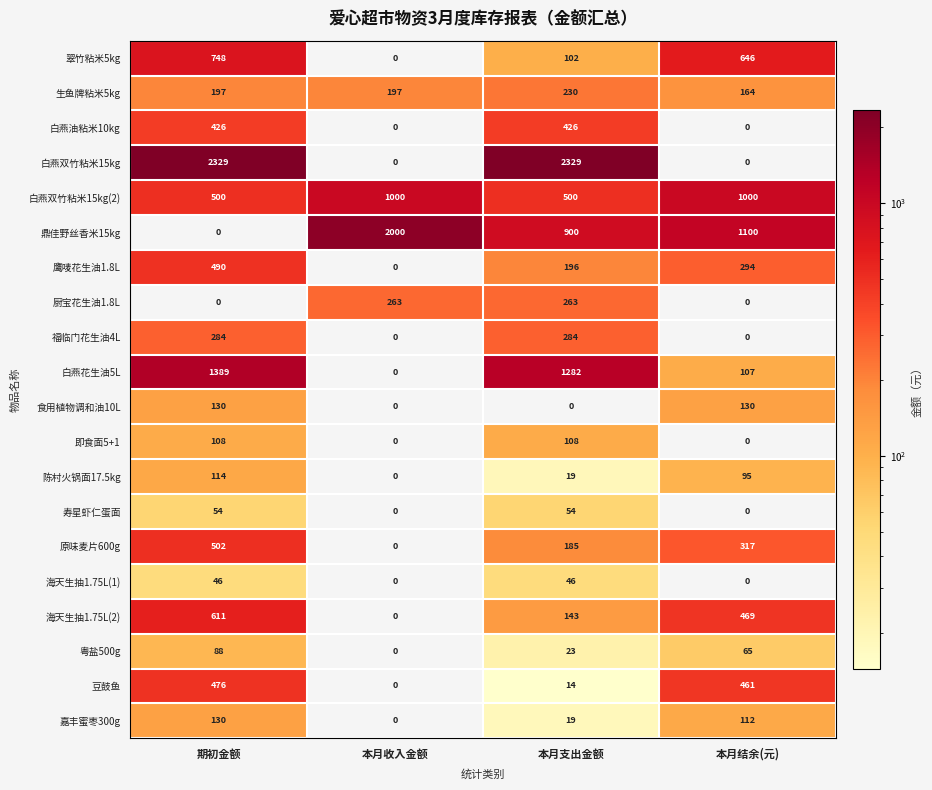

Which category has the highest value in the 鼎佳野丝香米15kg series?

本月收入金额